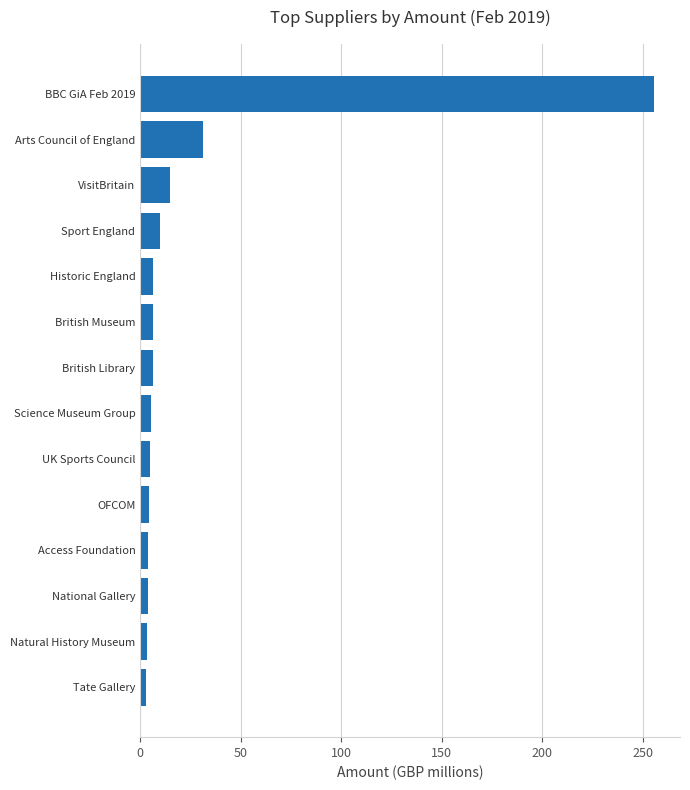

Is it true that the value at BBC GiA Feb 2019 is 439.6?

False